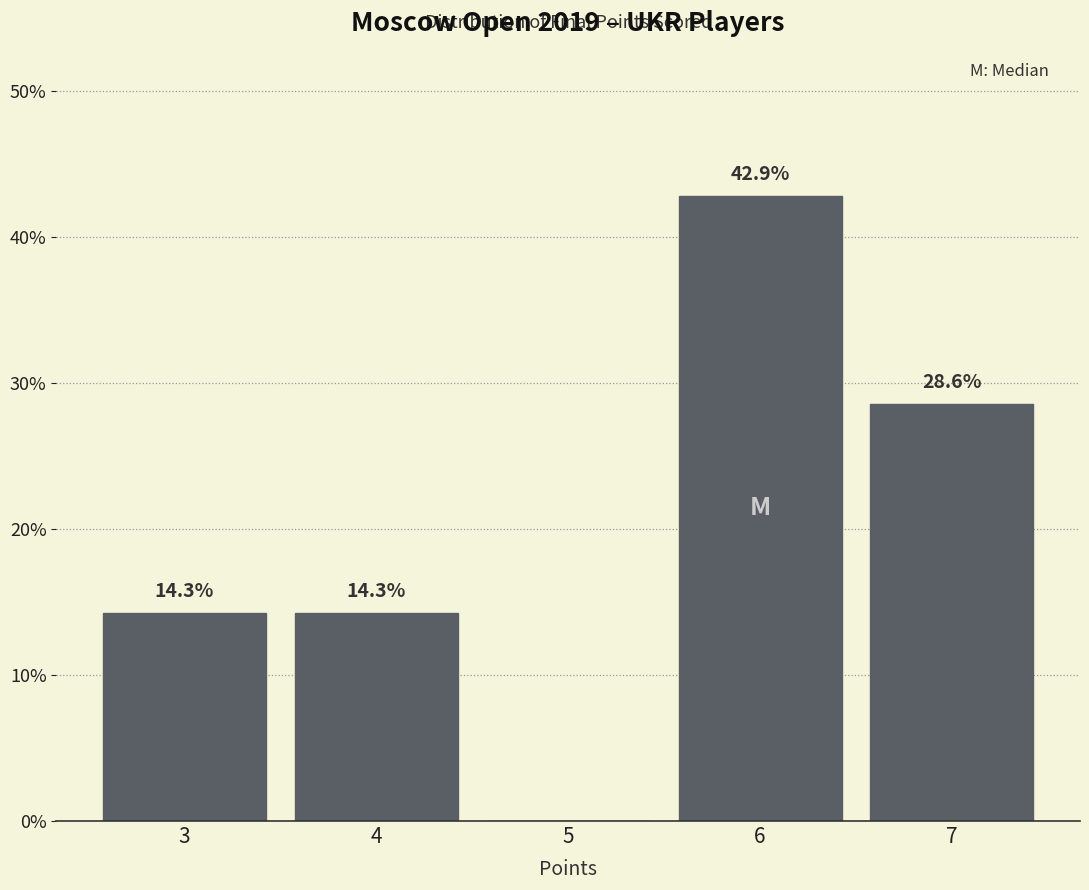

Over which range of the x-axis is the bar tallest?

5.5 to 6.5